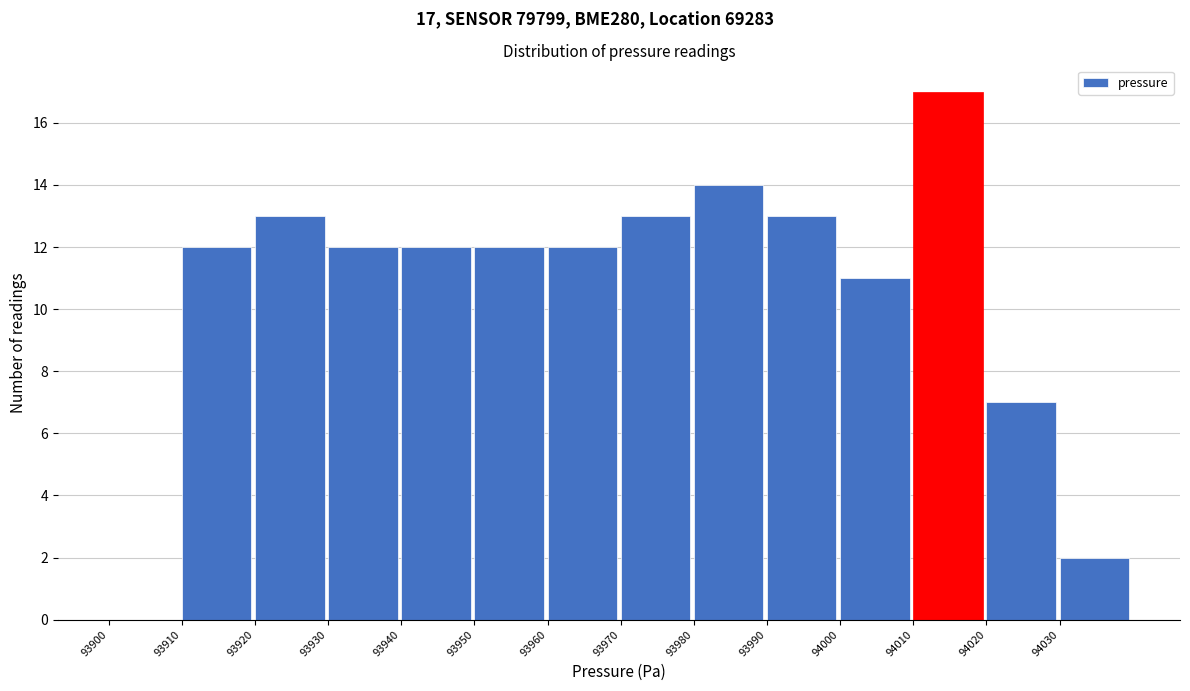

Over which range of the x-axis is the bar tallest?

94010 to 94020